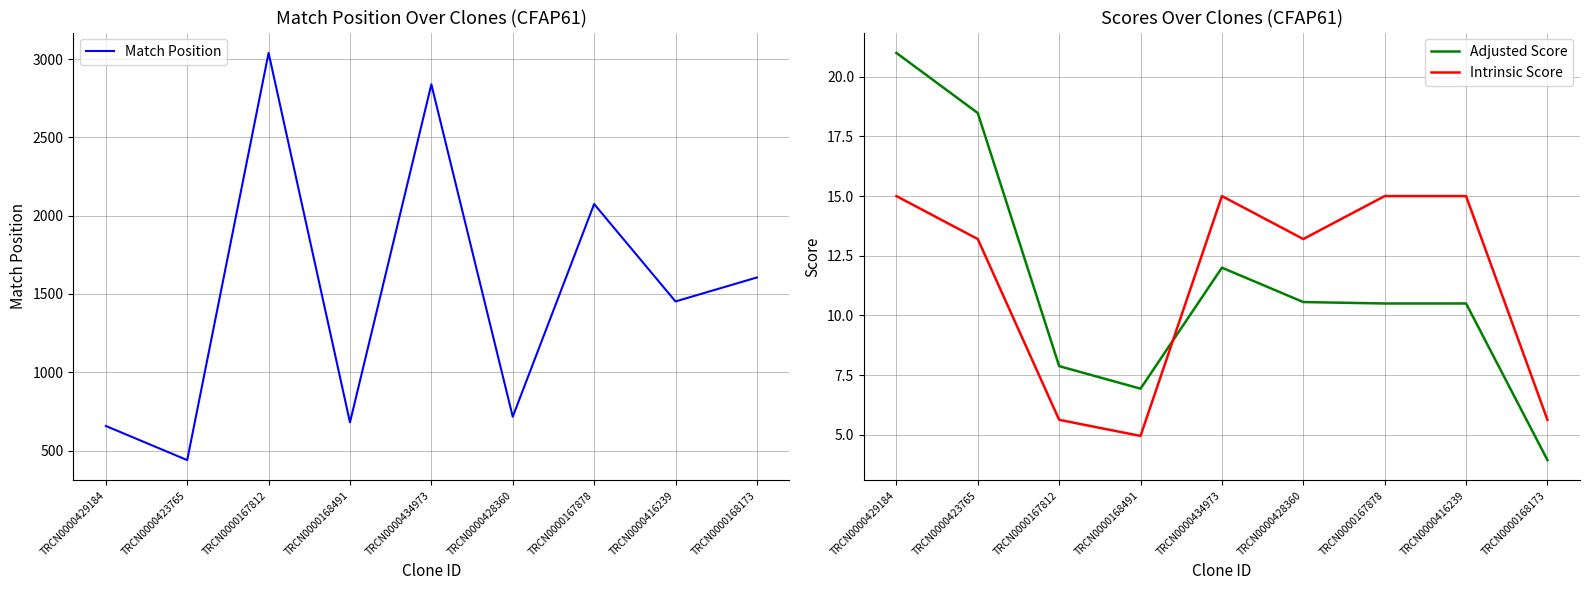

What is the average value of the Match Position series?

1500